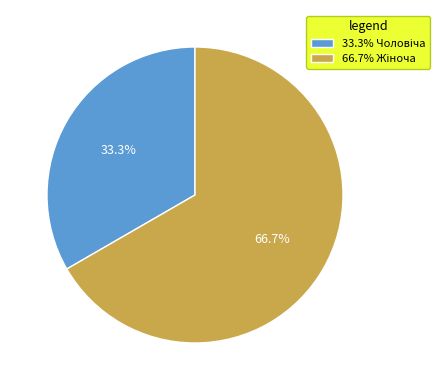

Is there a majority slice in this chart?

Yes